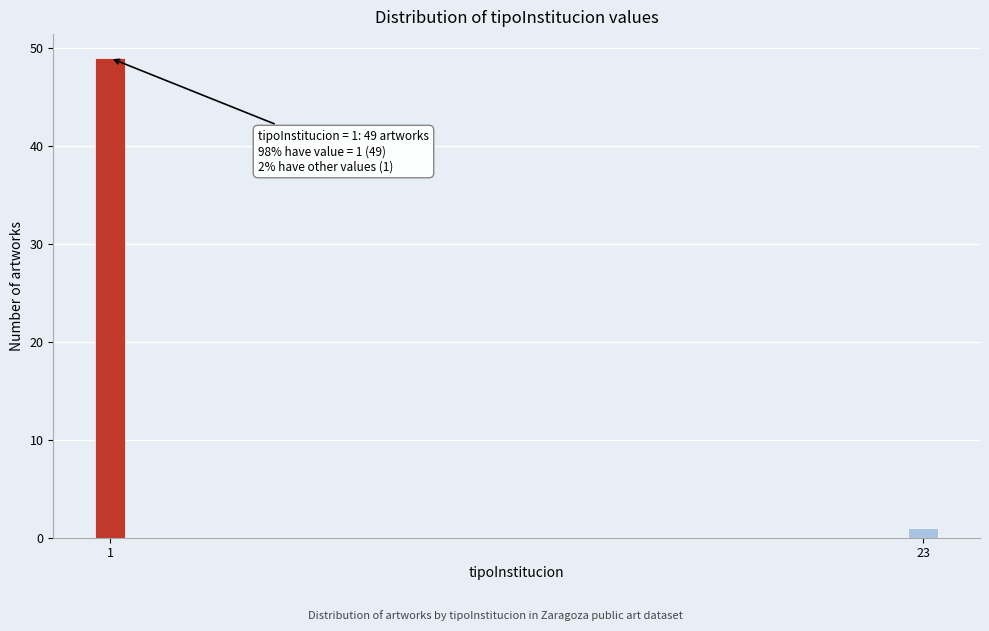

Reading left to right, list all the values displayed in this chart.

49	1